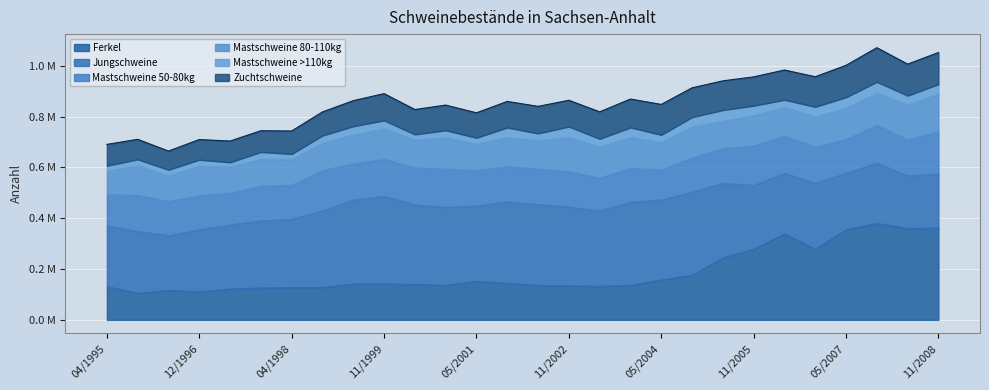

How many interior local peaks does the Mastschweine 80-110kg series have?

10